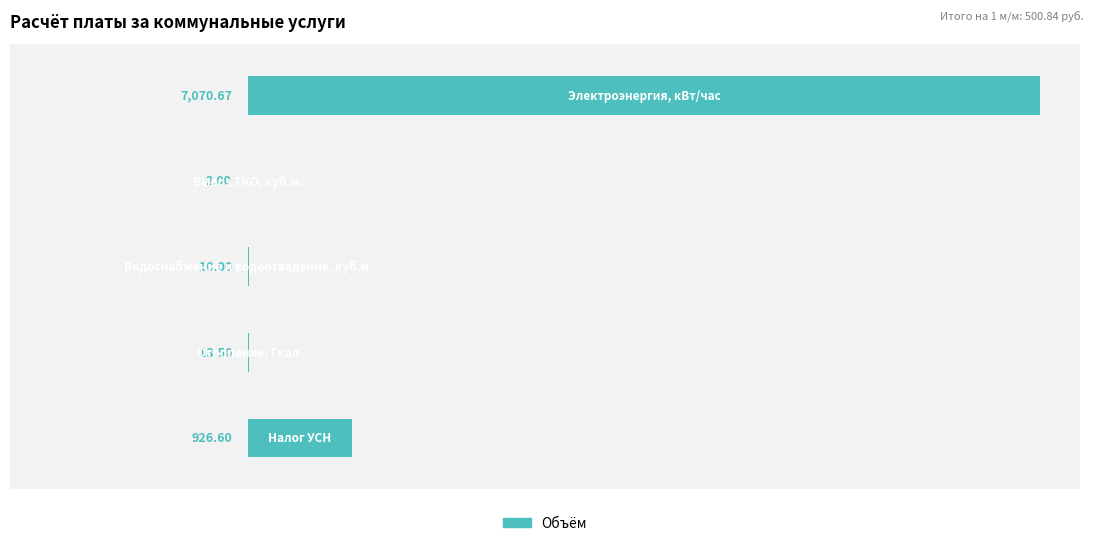

How many values exceed 13?

3